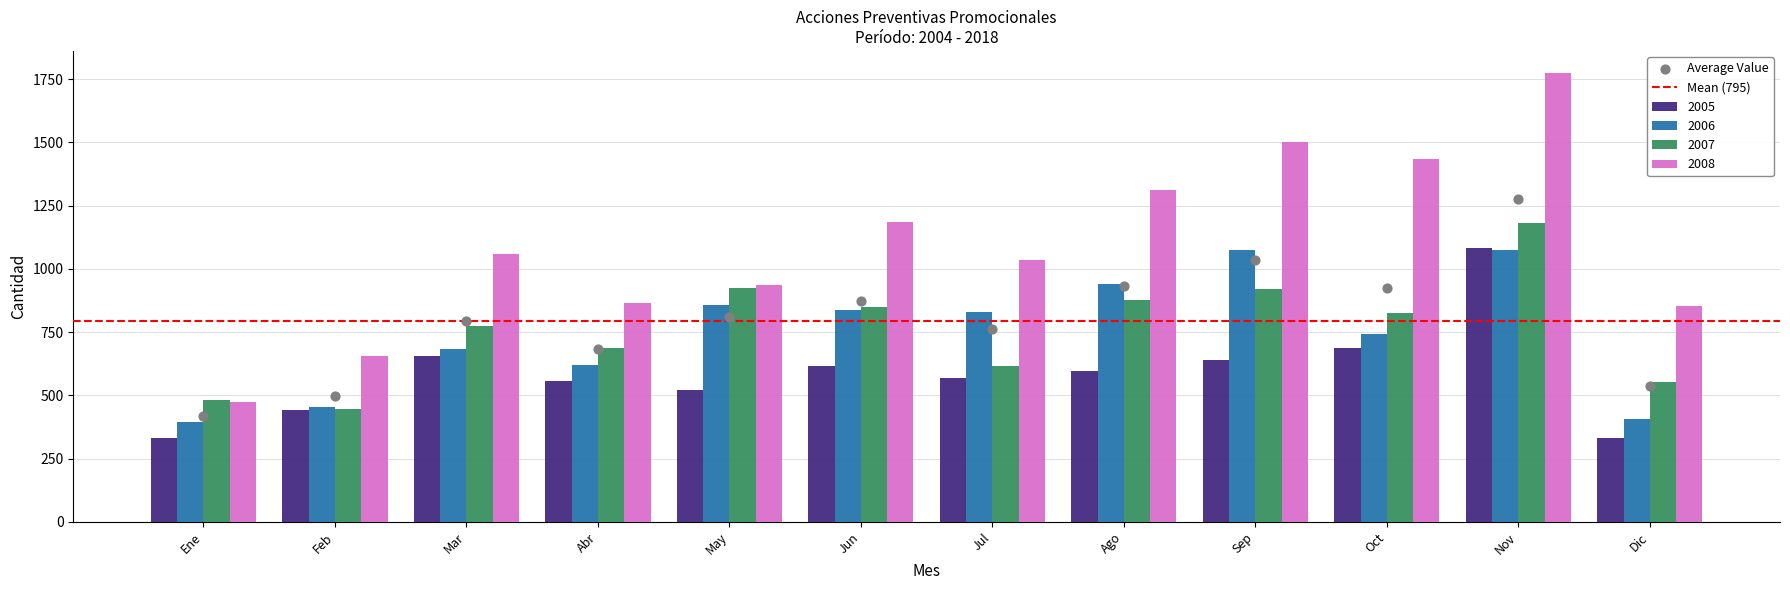

Which series contains the lowest Y value?

2005